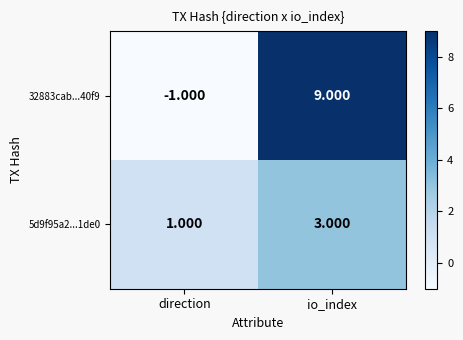

Count the number of categories in the chart.

2